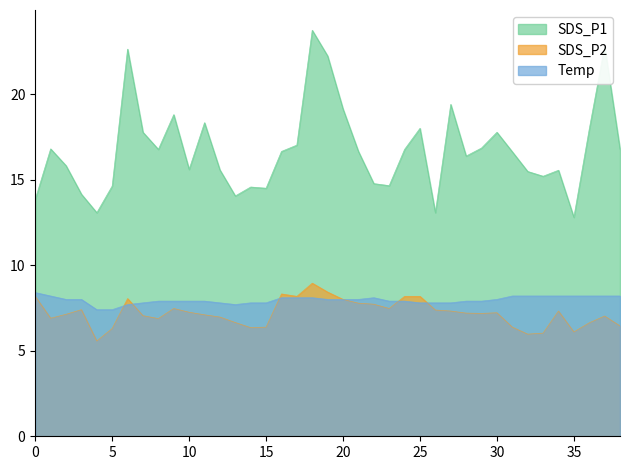

The value of SDS_P1 at 29 is 16.9. True or false?

True